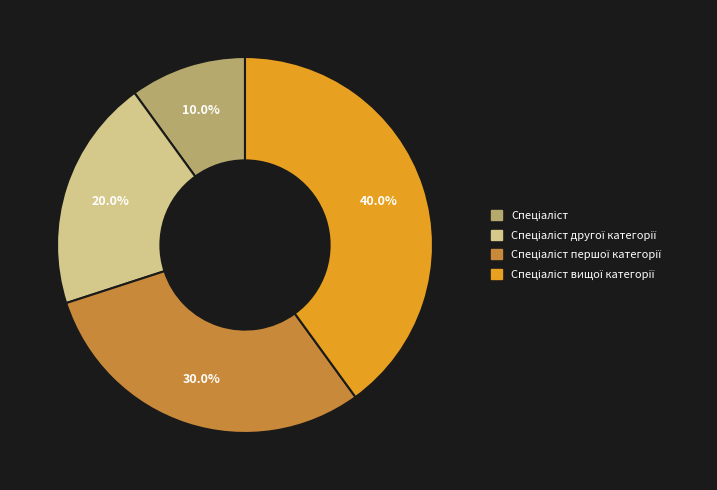

Is there any slice that represents more than half of the pie?

No